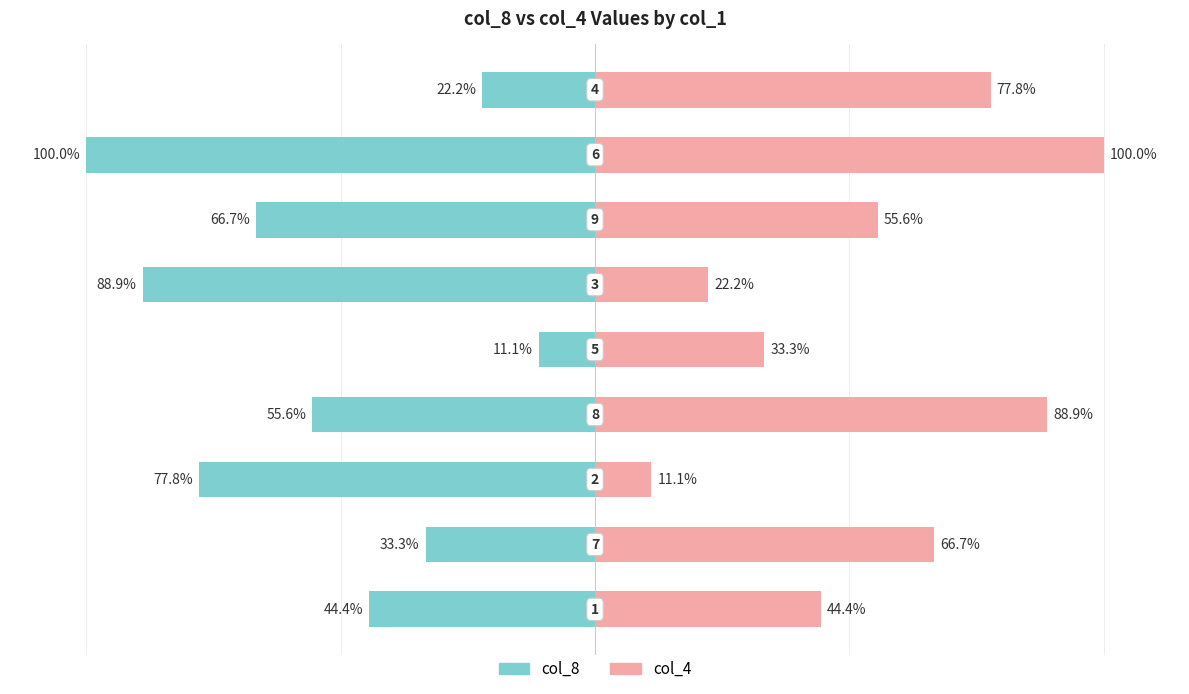

Rank the series by their average value, from lowest to highest.

col_8, col_4